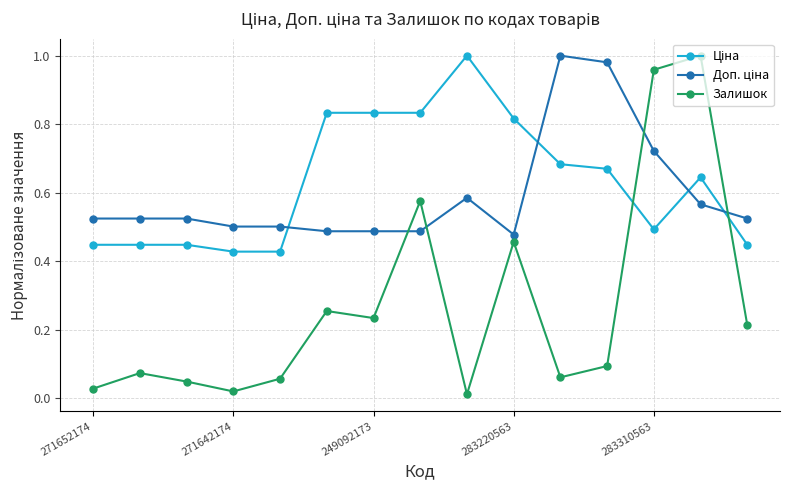

What is the sum of all Залишок values?

4.1